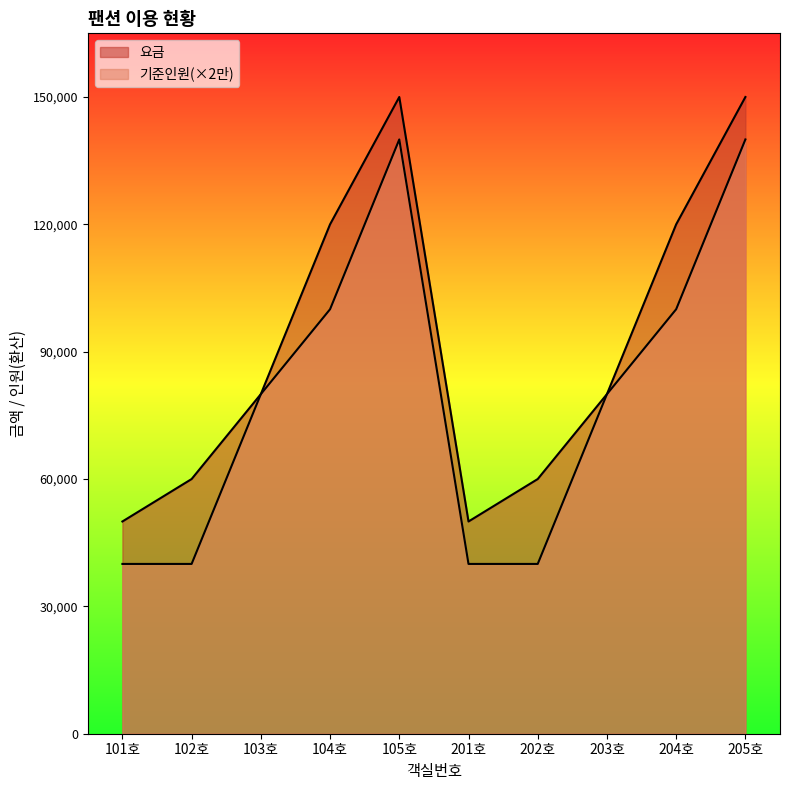

Is the value of 기준인원 at 201호 greater than the value of 요금 at 201호?

No